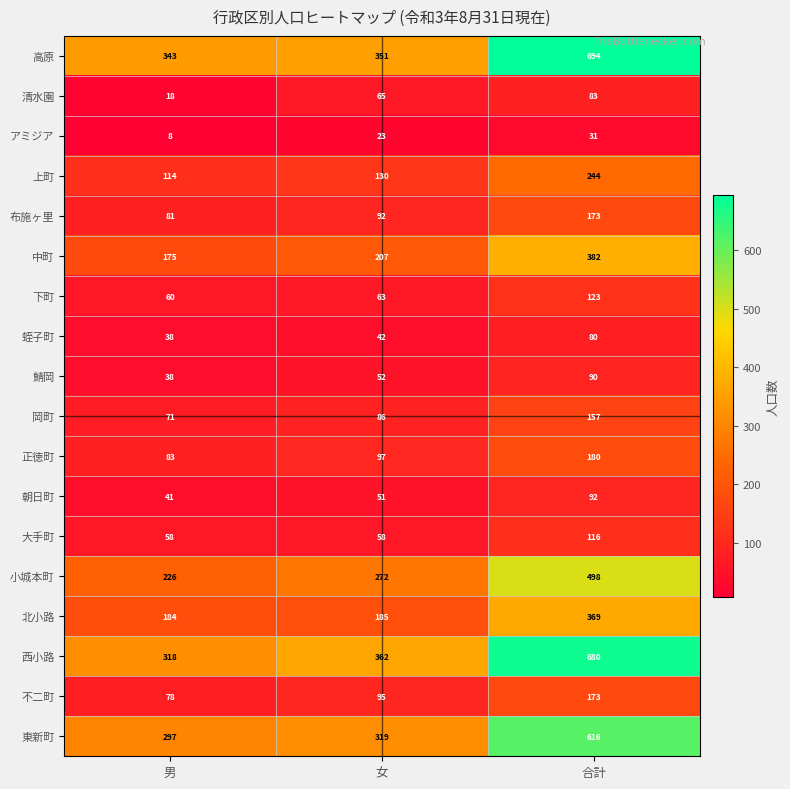

Is it true that 正徳町 equals 83 at 男?

True